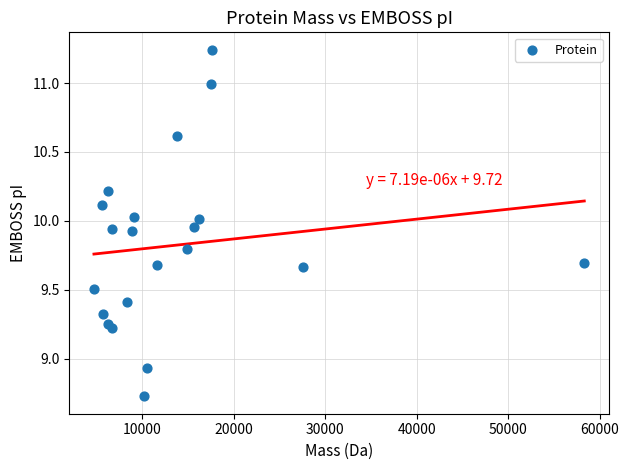

What is the range of X values (max minus min)?

53589.6